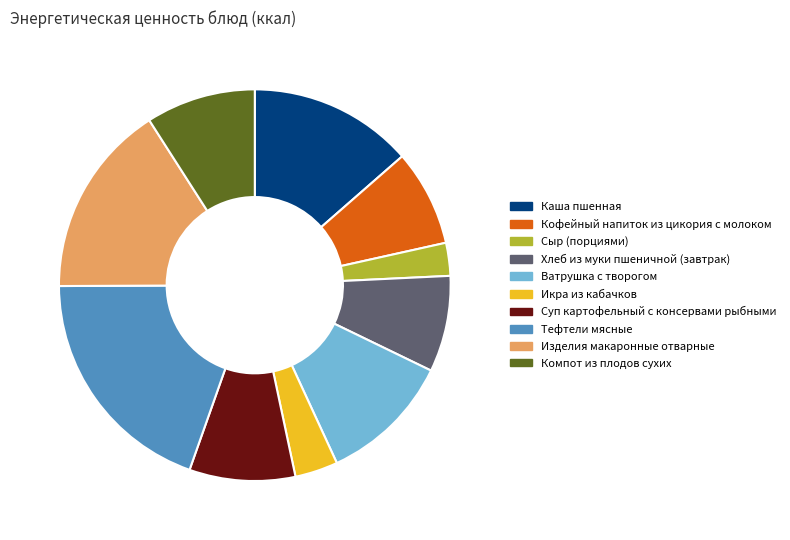

Between Ватрушка с творогом and Икра из кабачков, which is larger?

Ватрушка с творогом